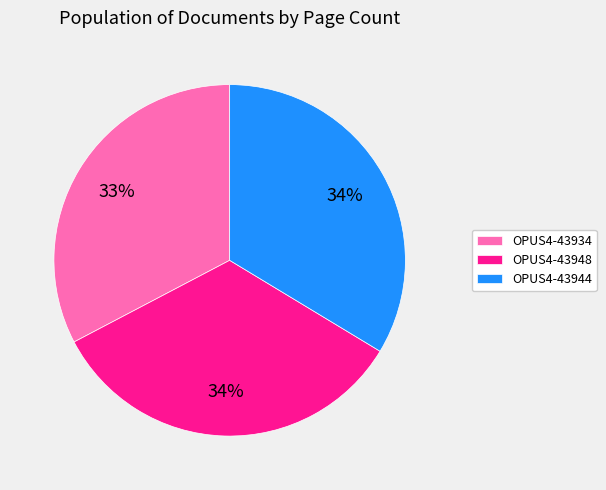

How many segments does this pie chart have?

3